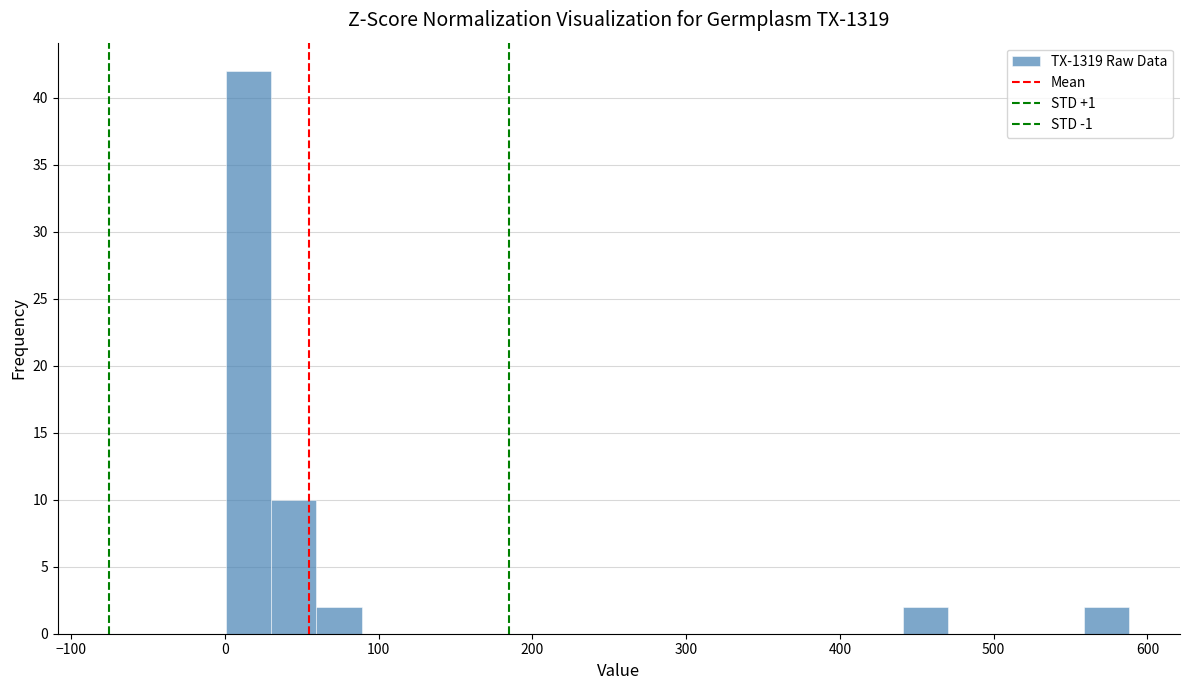

Read against the x-axis, roughly where is the centre of the tallest bar?

20